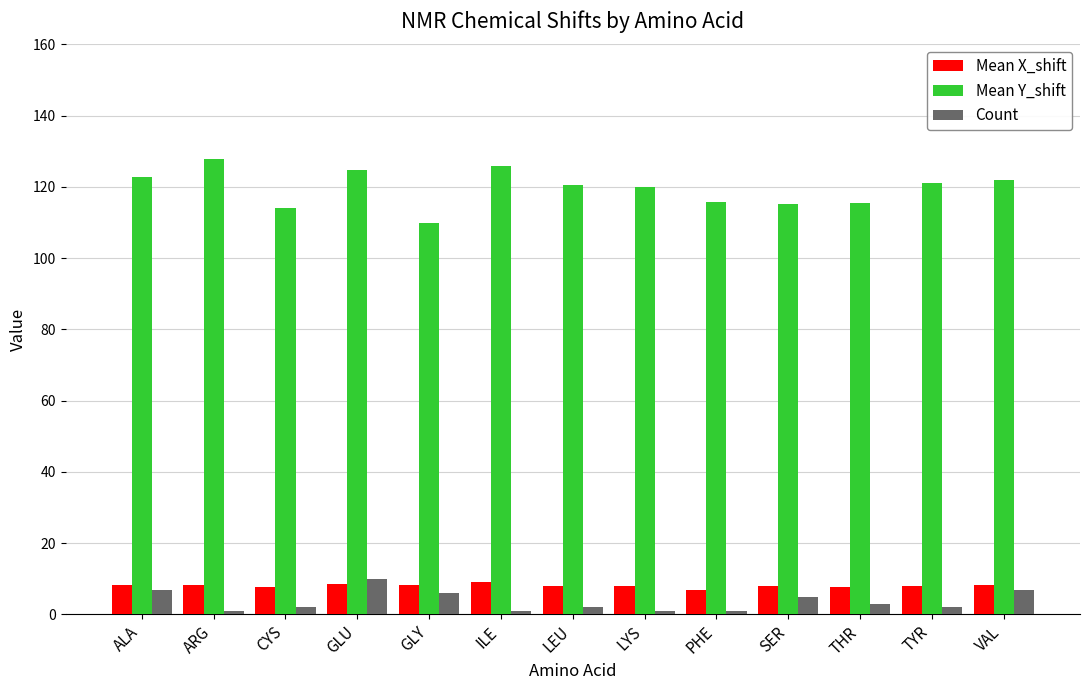

How many categories are shown in the chart?

13